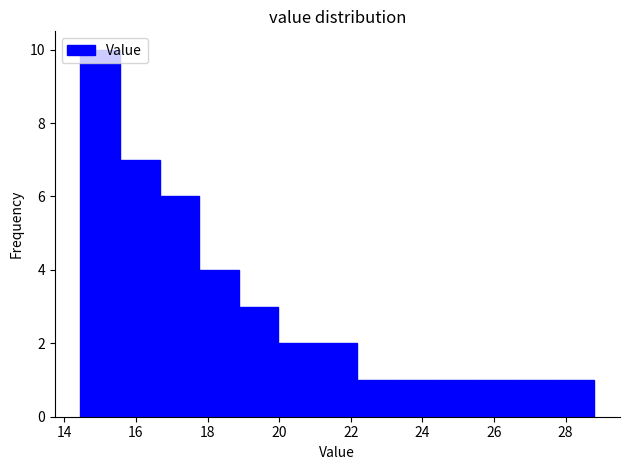

Reading left to right, list every bar in this chart as the range it spans on the x-axis followed by its height. Neither the bar edges nor the heights are printed on the chart, so give them approximately, as read against the axes.

14.4 to 15.6: 10
15.6 to 16.6: 7
16.6 to 17.8: 6
17.8 to 18.8: 4
18.8 to 20.0: 3
20.0 to 21.0: 2
21.0 to 22.2: 2
22.2 to 23.2: 1
23.2 to 24.4: 1
24.4 to 25.4: 1
25.4 to 26.6: 1
26.6 to 27.6: 1
27.6 to 28.8: 1